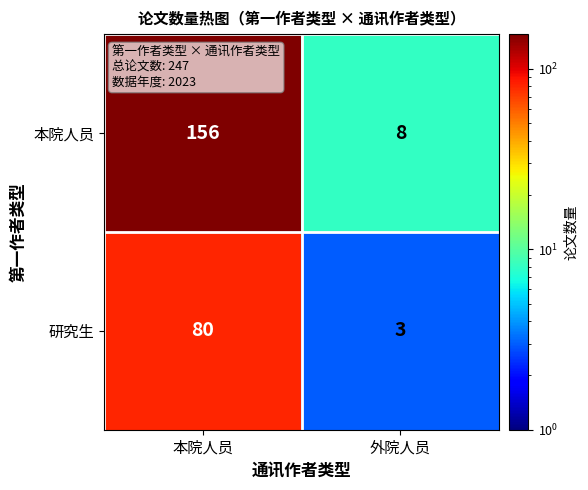

True or false: 研究生 has a value of 80 at 本院人员.

True